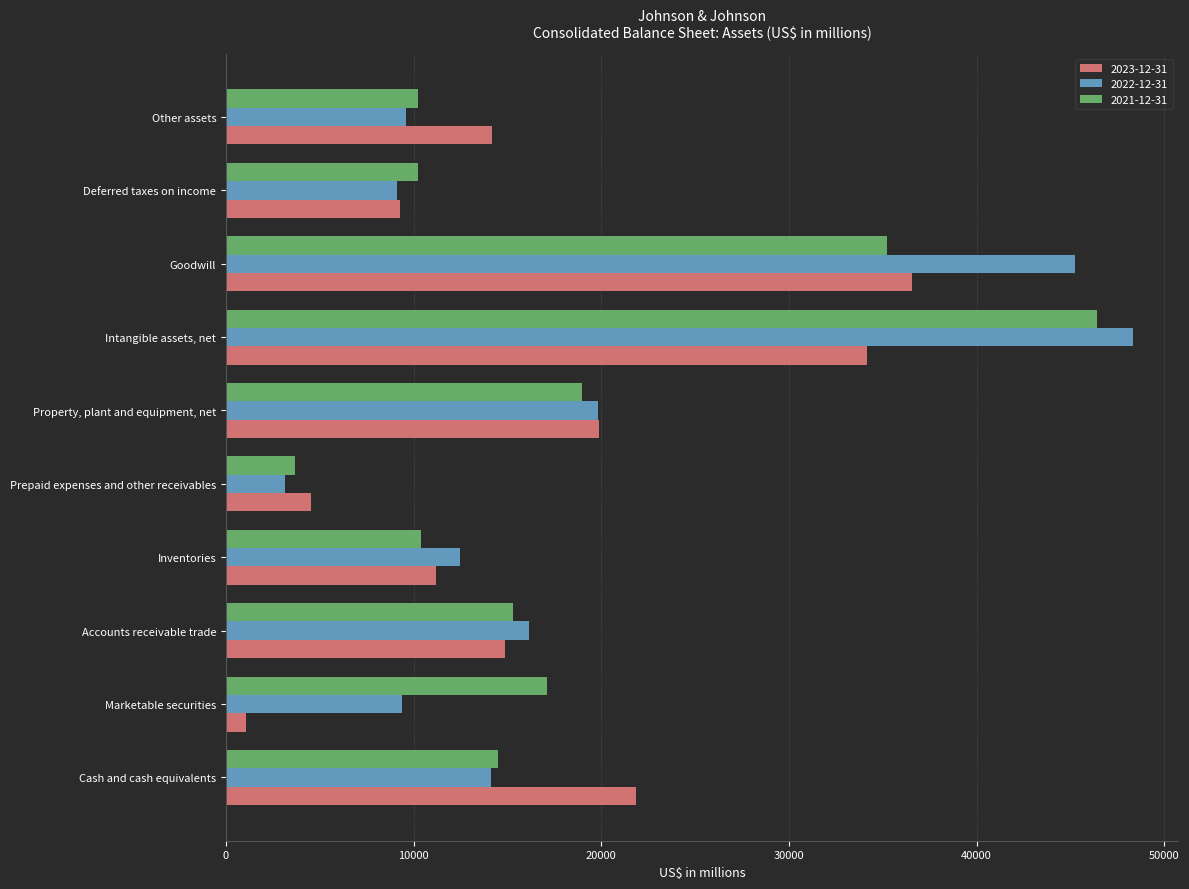

The 2023-12-31 series shows 35508 at Cash and cash equivalents. True or false?

False